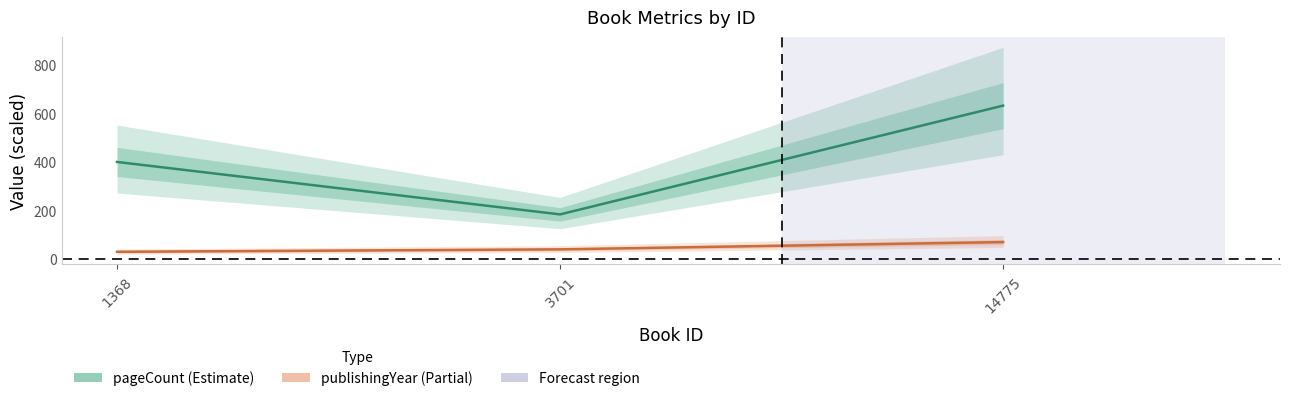

How many lines are shown in the chart?

2